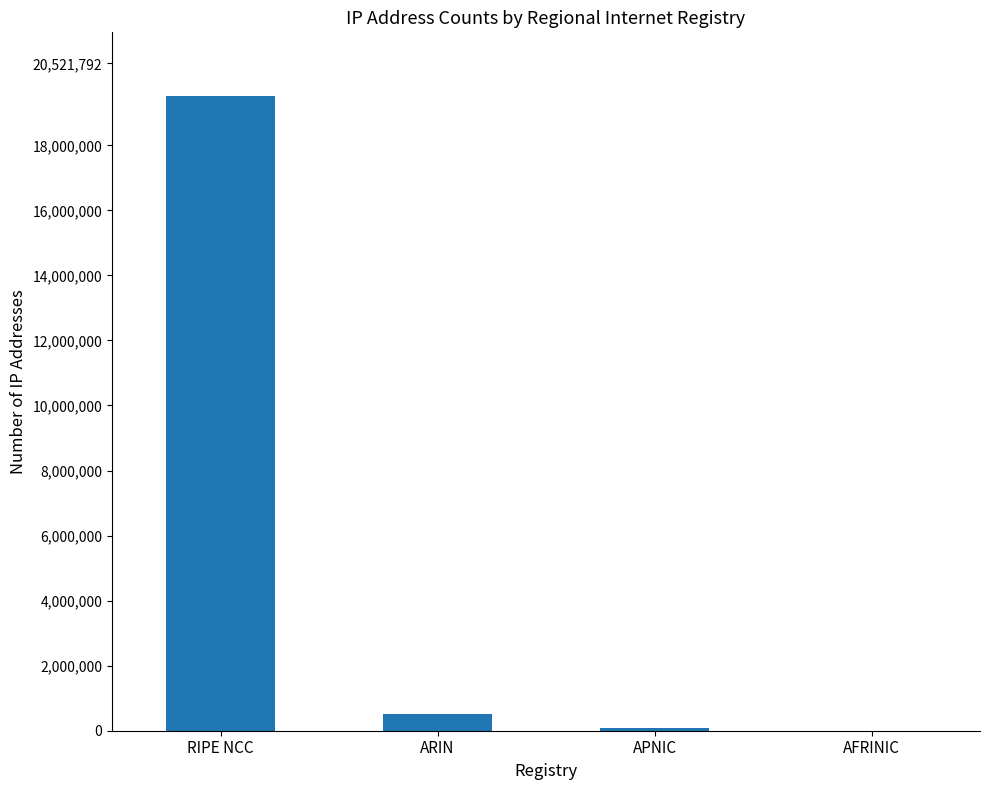

Where is the data nearest to the value 9761536?

ARIN